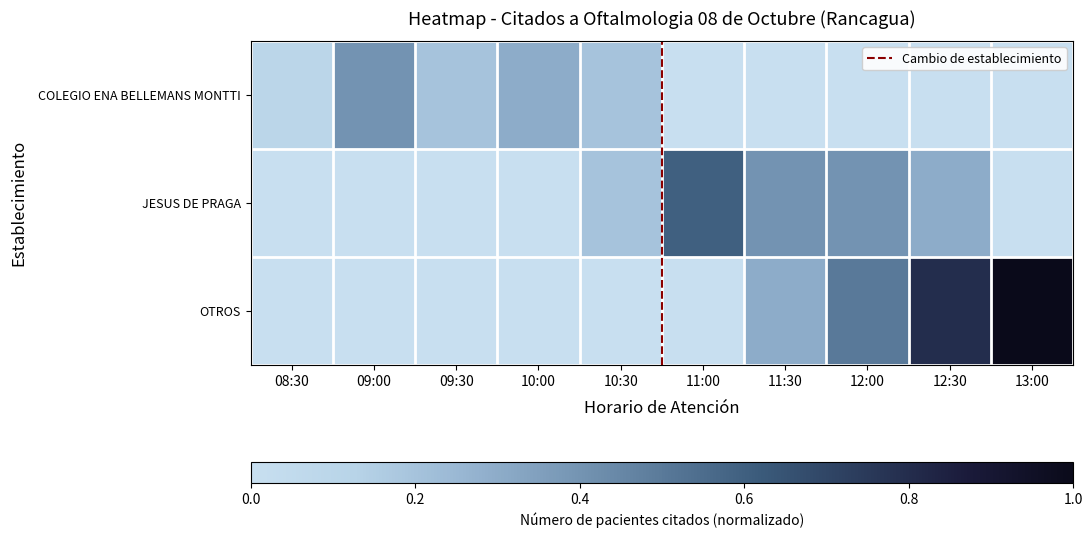

At 11:00, list the series in order from smallest to largest.

COLEGIO ENA BELLEMANS MONTTI, OTROS, JESUS DE PRAGA